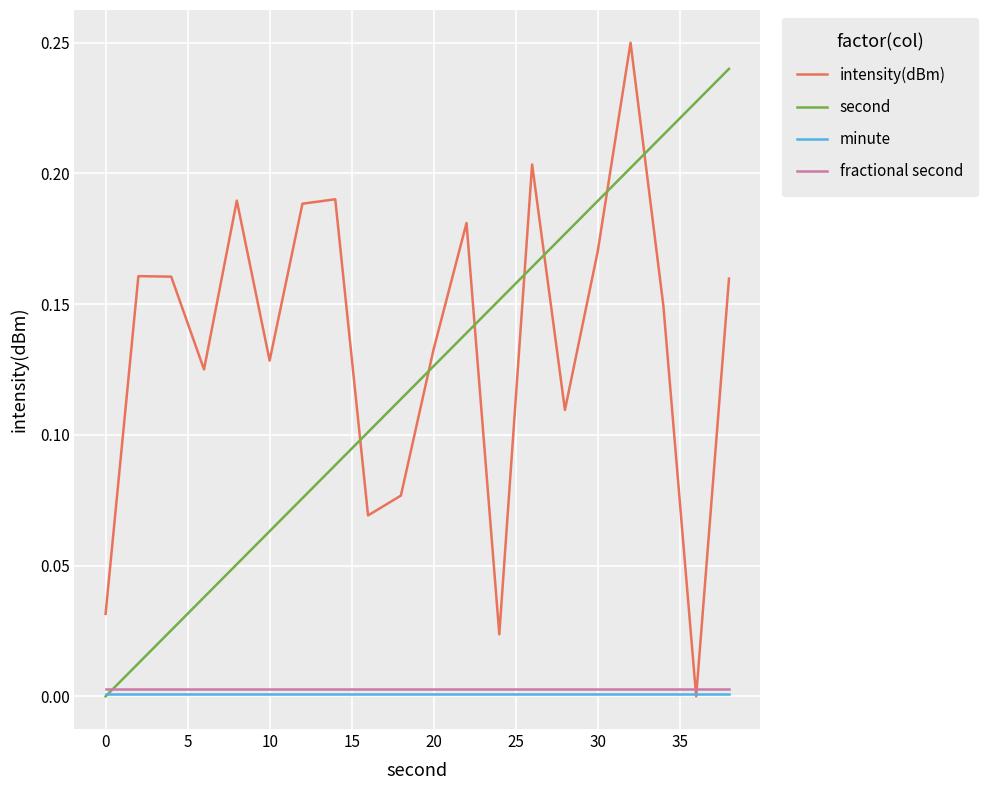

Which series has the largest total across all categories?

intensity(dBm)